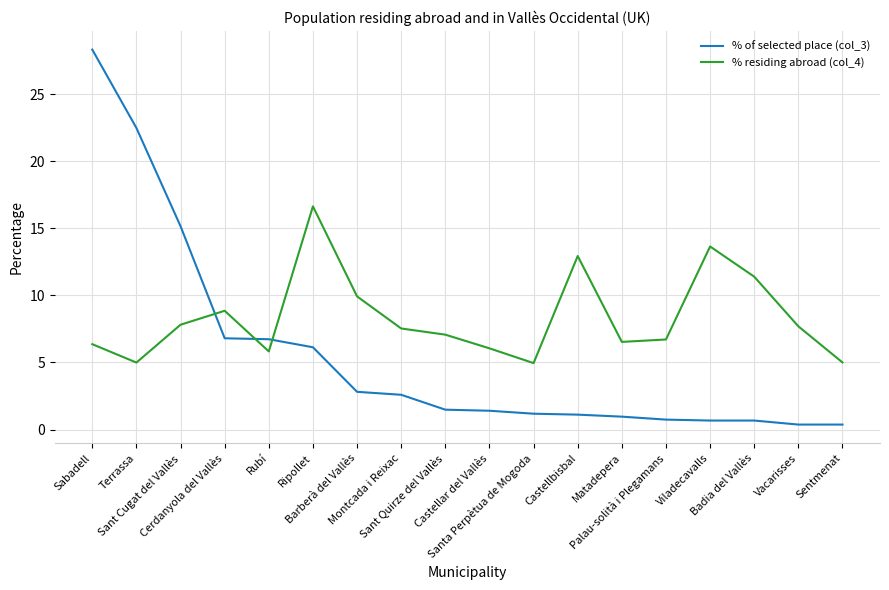

What is the lowest value of the % residing abroad (col_4) series?

5.0